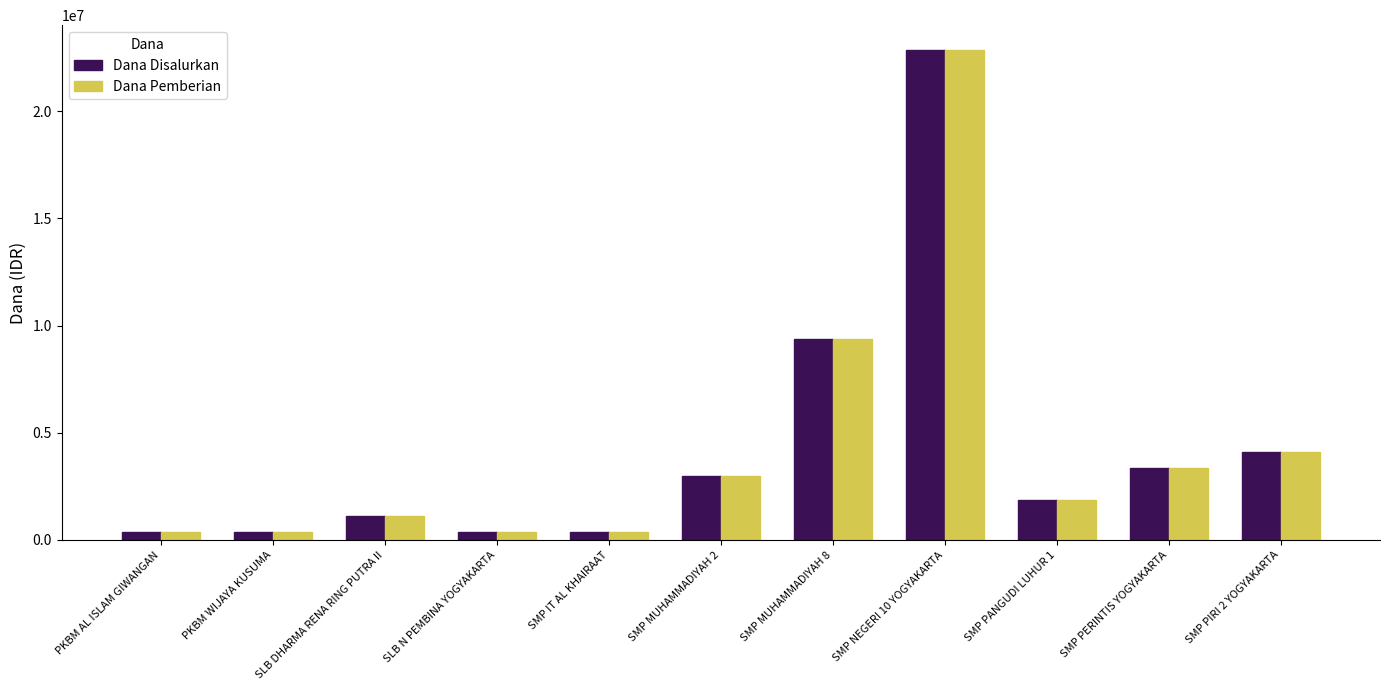

What is the value of the Dana Disalurkan bar at the 3rd from the left?

1125000